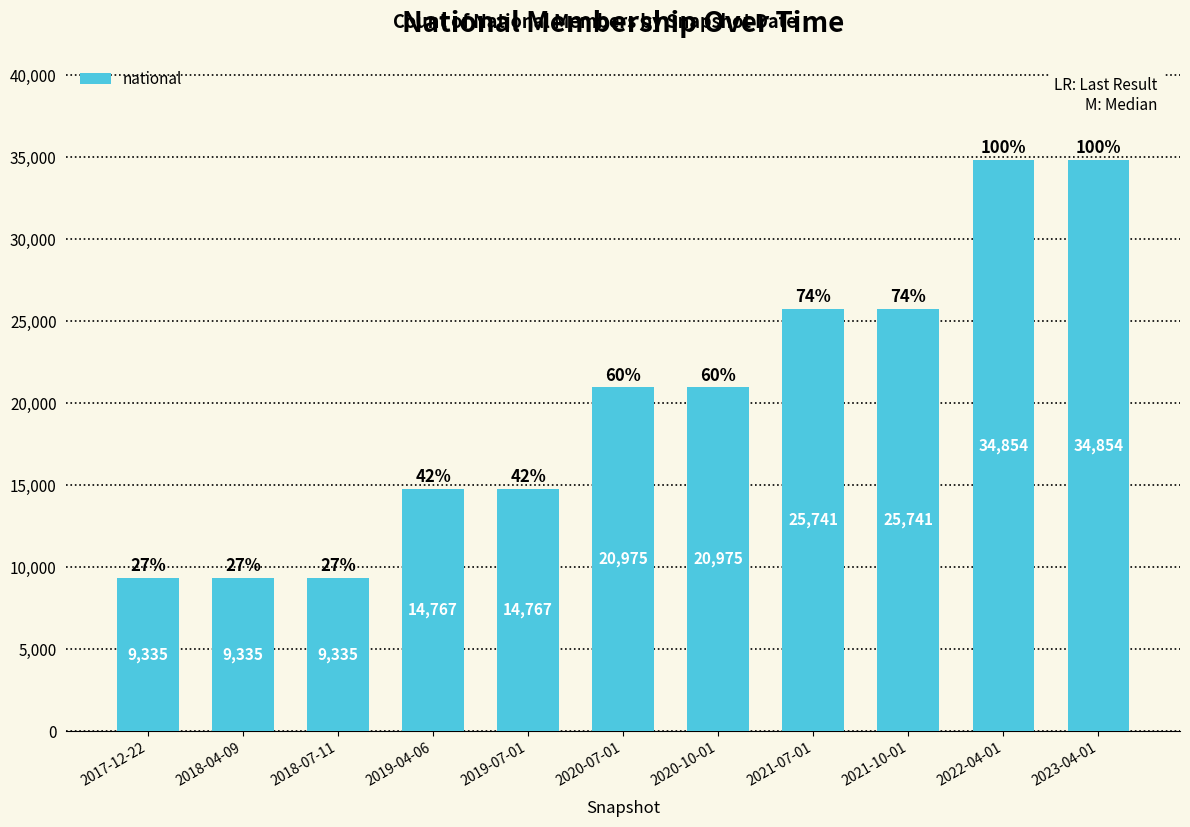

Count the number of data series in this chart.

1